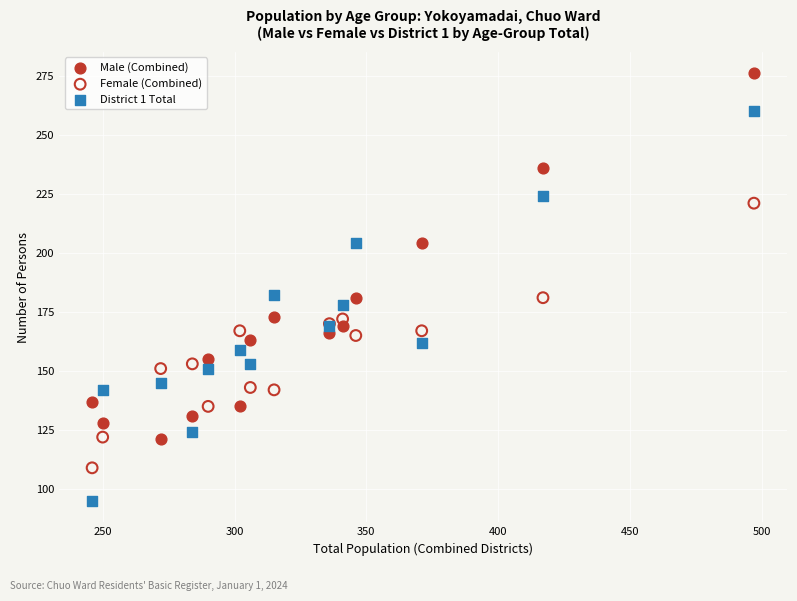

Which series has the widest spread of Y values?

District 1 Total